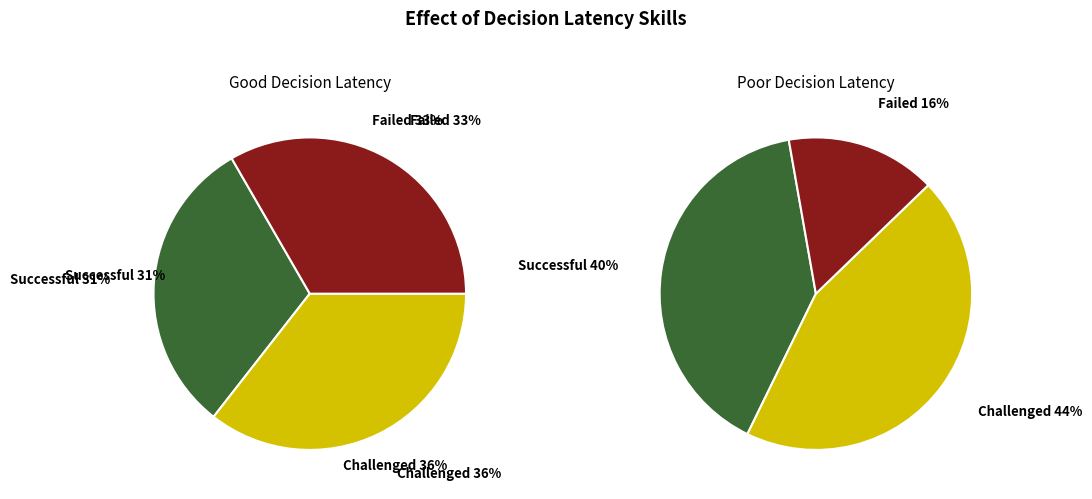

Does 7 account for over 50% of the chart?

No